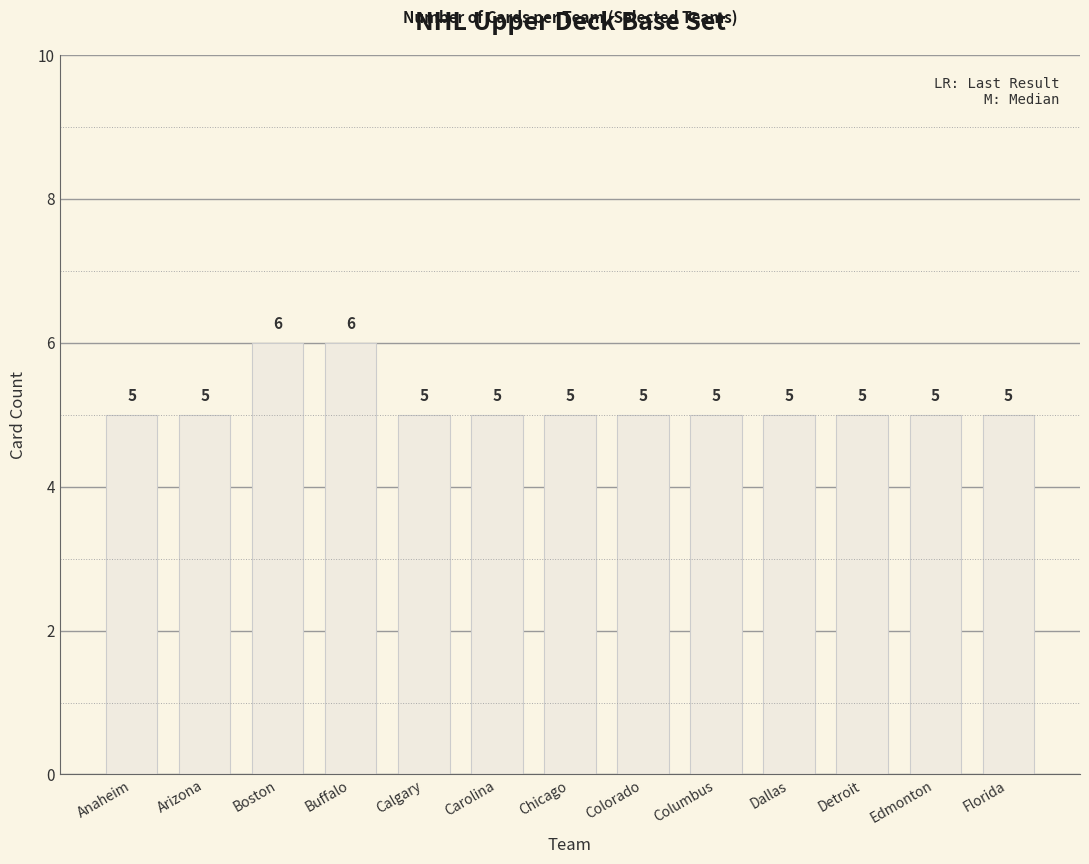

Count the values in the range 5 to 6.

13